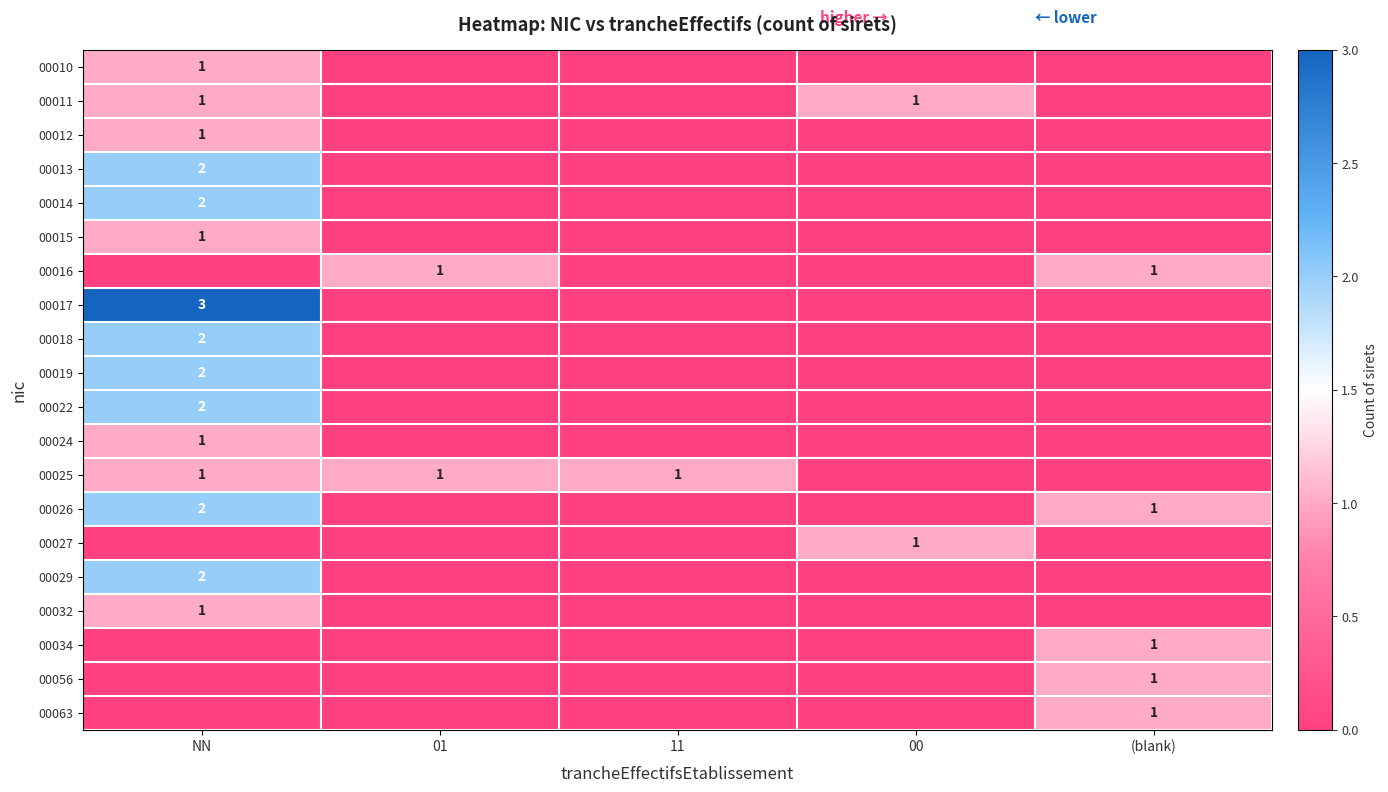

True or false: 00019 has a value of 2 at NN.

True